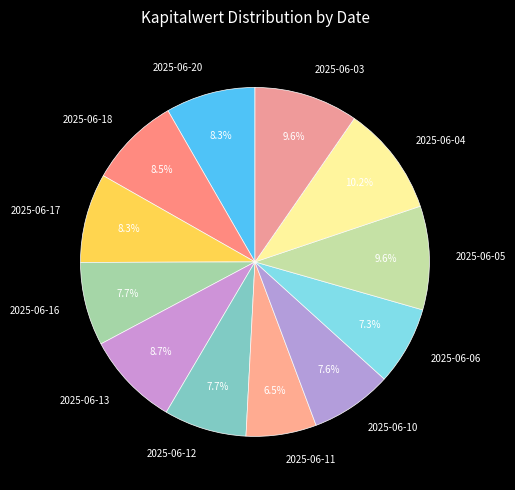

Does 2025-06-18 represent more than half of the total?

No